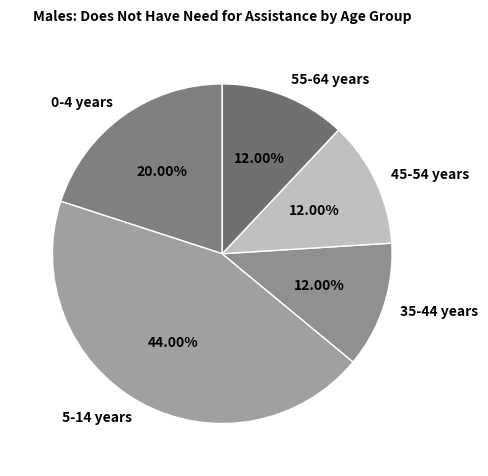

Is there a majority slice in this chart?

No